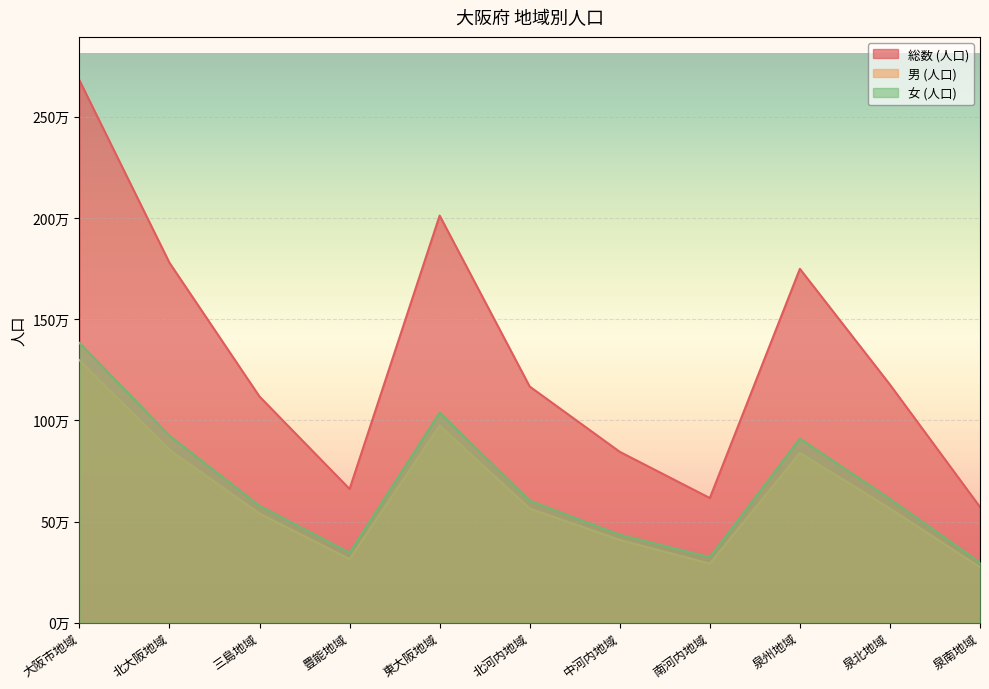

The value of 総数 (人口) at 泉北地域 is 2096437. True or false?

False